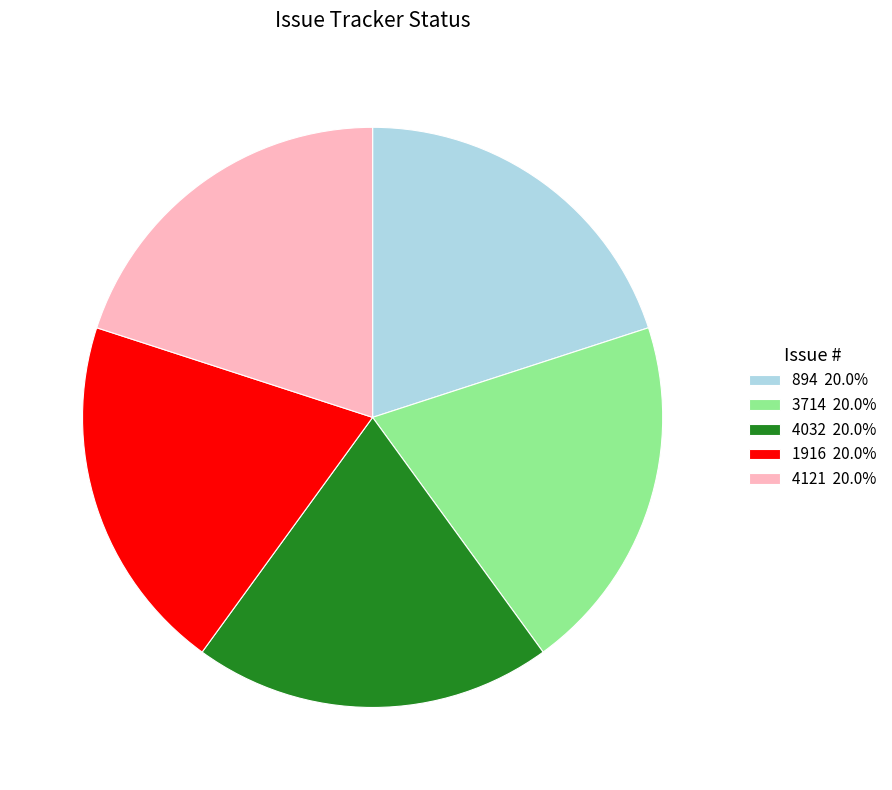

Approximately how many times larger is the value at 894 20.0% compared to 4032 20.0%?

1.0